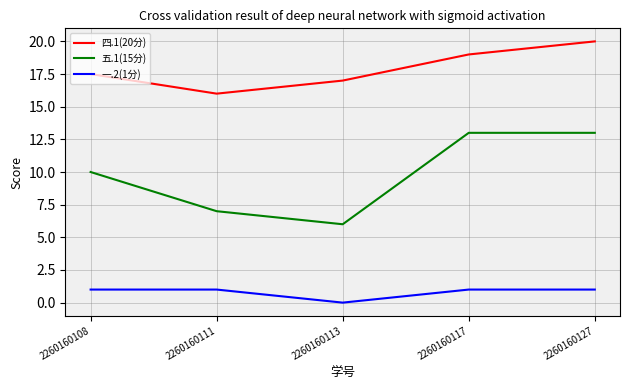

List the series in order of their overall mean, highest first.

四.1(20分), 五.1(15分), 一.2(1分)